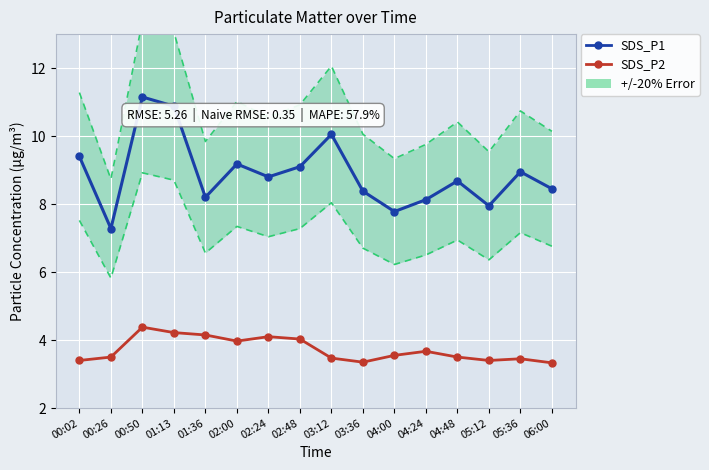

True or false: SDS_P2 and SDS_P1 intersect in this chart.

False